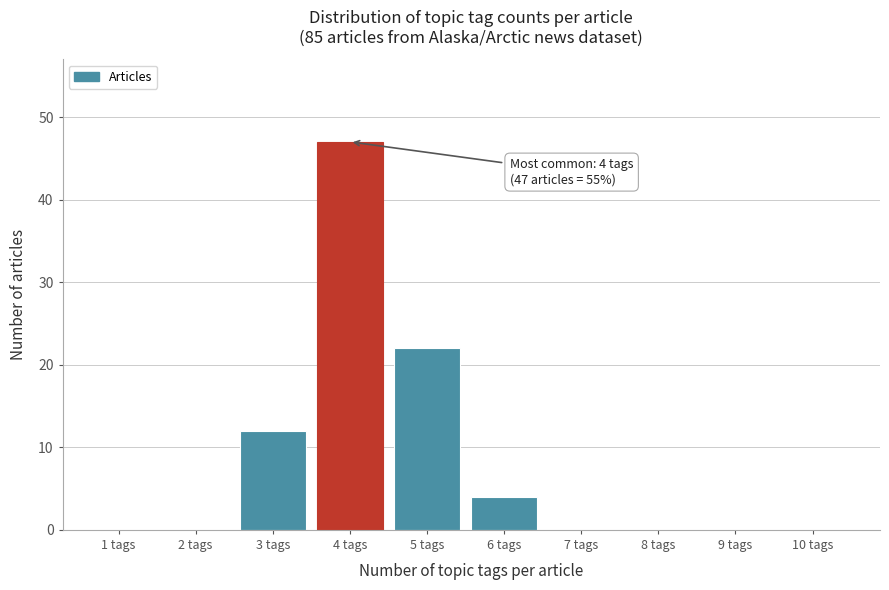

Reading left to right, extract all data points from this chart.

1 tags=0	2 tags=0	3 tags=12	4 tags=47	5 tags=22	6 tags=4	7 tags=0	8 tags=0	9 tags=0	10 tags=0